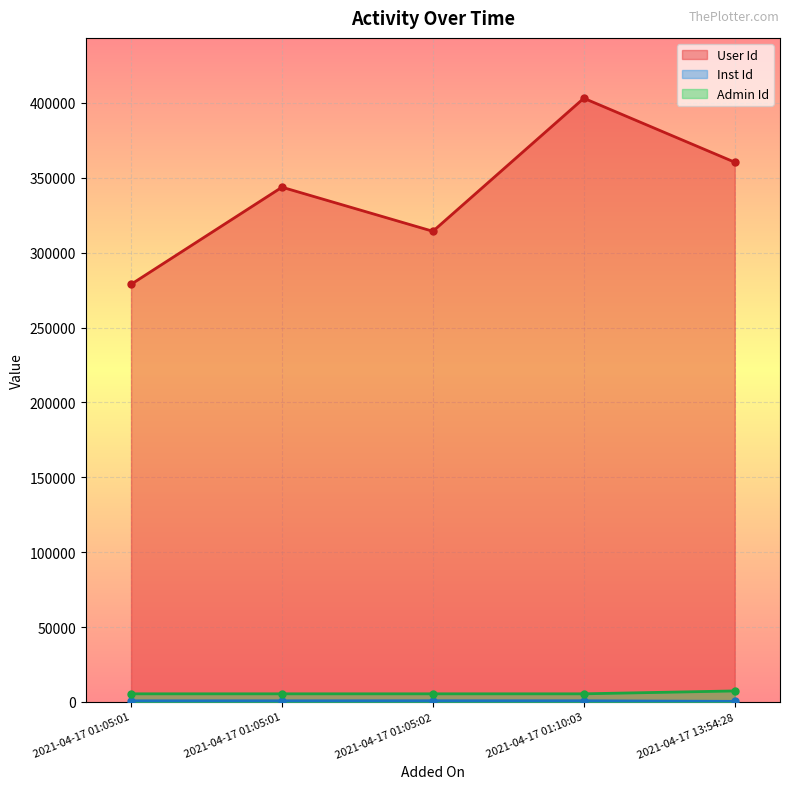

Reading left to right, transcribe all the data shown in this chart.

User Id: 2021-04-17 01:05:01=278840	2021-04-17 01:05:01=343697	2021-04-17 01:05:02=314255	2021-04-17 01:10:03=403087	2021-04-17 13:54:28=360382
Inst Id: 2021-04-17 01:05:01=742	2021-04-17 01:05:01=745	2021-04-17 01:05:02=783	2021-04-17 01:10:03=768	2021-04-17 13:54:28=361
Admin Id: 2021-04-17 01:05:01=5405	2021-04-17 01:05:01=5405	2021-04-17 01:05:02=5405	2021-04-17 01:10:03=5405	2021-04-17 13:54:28=7326